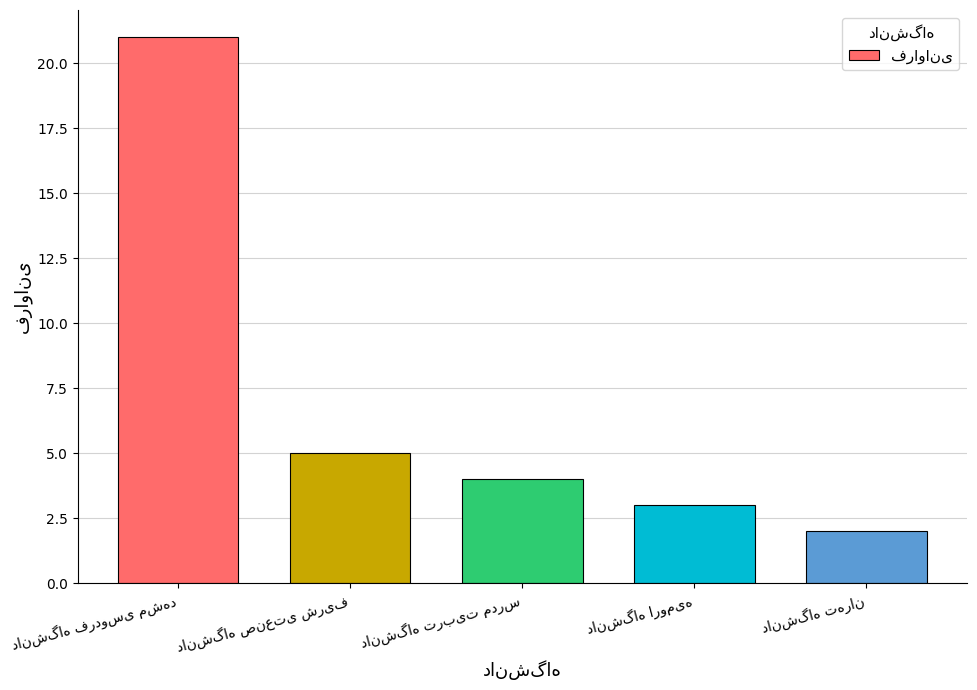

Are the bars horizontal?

No